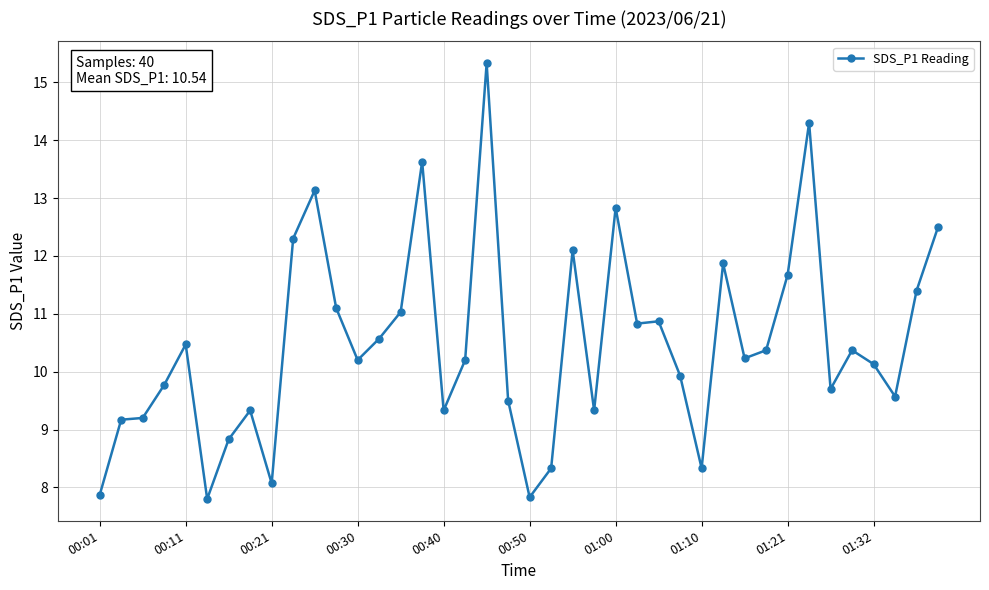

What is the maximum value shown in the chart?

15.3